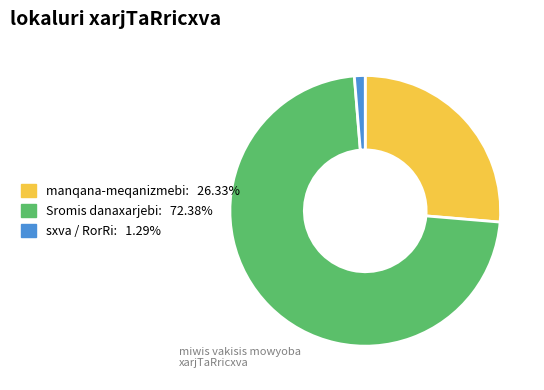

Is there a majority slice in this chart?

Yes